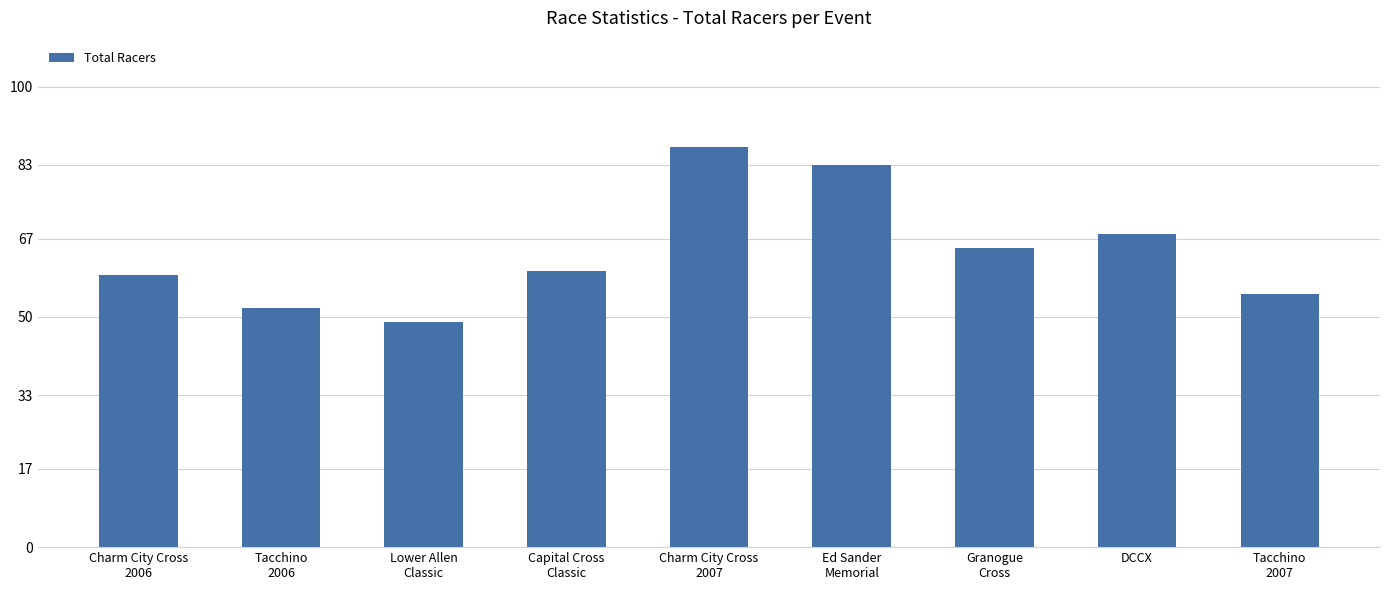

Rank the categories by value from lowest to highest.

Lower Allen
Classic, Tacchino
2006, Tacchino
2007, Charm City Cross
2006, Capital Cross
Classic, Granogue
Cross, DCCX, Ed Sander
Memorial, Charm City Cross
2007